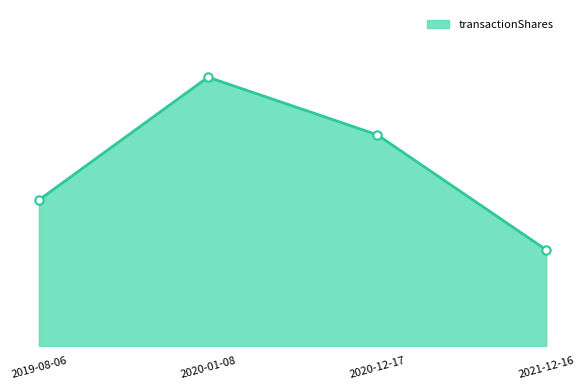

List the labels in order of value, smallest first.

2021-12-16, 2019-08-06, 2020-12-17, 2020-01-08